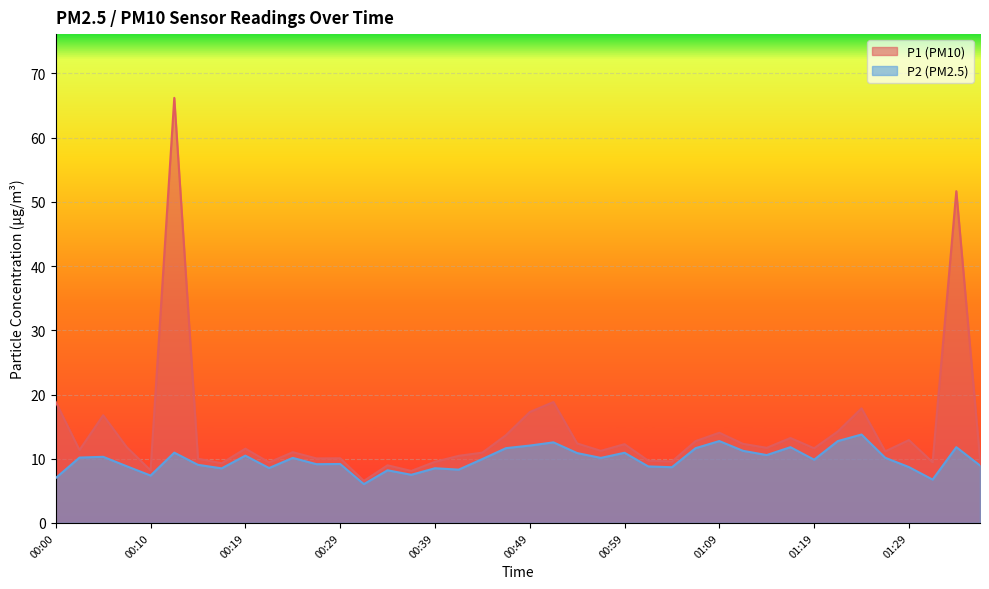

Reading left to right, what are all the values shown in this chart?

P1: 00:00=18.9	00:02=11.3	00:05=16.8	00:07=11.8	00:10=8.2	00:12=66.2	00:15=10.0	00:17=9.3	00:19=11.6	00:22=9.4	00:24=11.0	00:27=10.1	00:29=10.1	00:32=6.5	00:34=9.0	00:36=8.1	00:39=9.5	00:41=10.4	00:44=10.9	00:46=13.7	00:49=17.3	00:52=18.8	00:54=12.4	00:57=11.2	00:59=12.3	01:02=9.7	01:04=9.6	01:07=12.8	01:09=14.1	01:11=12.3	01:14=11.7	01:16=13.2	01:19=11.6	01:22=14.2	01:24=17.9	01:26=11.2	01:29=12.9	01:31=9.4	01:34=51.7	01:36=9.9
P2: 00:00=7.0	00:02=10.2	00:05=10.3	00:07=8.8	00:10=7.4	00:12=10.9	00:15=9.1	00:17=8.5	00:19=10.5	00:22=8.6	00:24=10.1	00:27=9.2	00:29=9.2	00:32=6.0	00:34=8.2	00:36=7.5	00:39=8.5	00:41=8.3	00:44=9.9	00:46=11.7	00:49=12.1	00:52=12.6	00:54=10.9	00:57=10.1	00:59=10.9	01:02=8.8	01:04=8.7	01:07=11.7	01:09=12.8	01:11=11.2	01:14=10.6	01:16=11.8	01:19=9.8	01:22=12.8	01:24=13.8	01:26=10.2	01:29=8.7	01:31=6.8	01:34=11.8	01:36=8.9